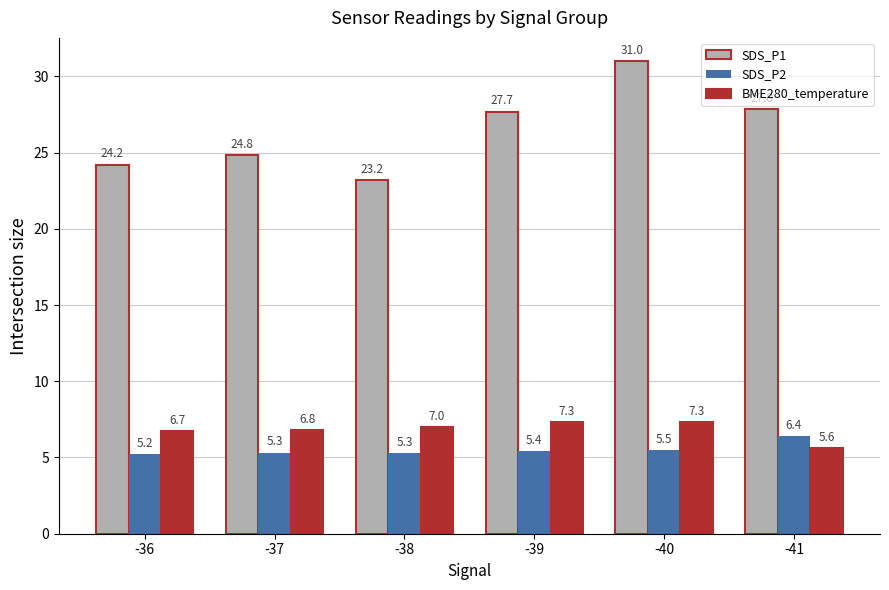

Between -37 and -41, which series saw the biggest shift?

SDS_P1